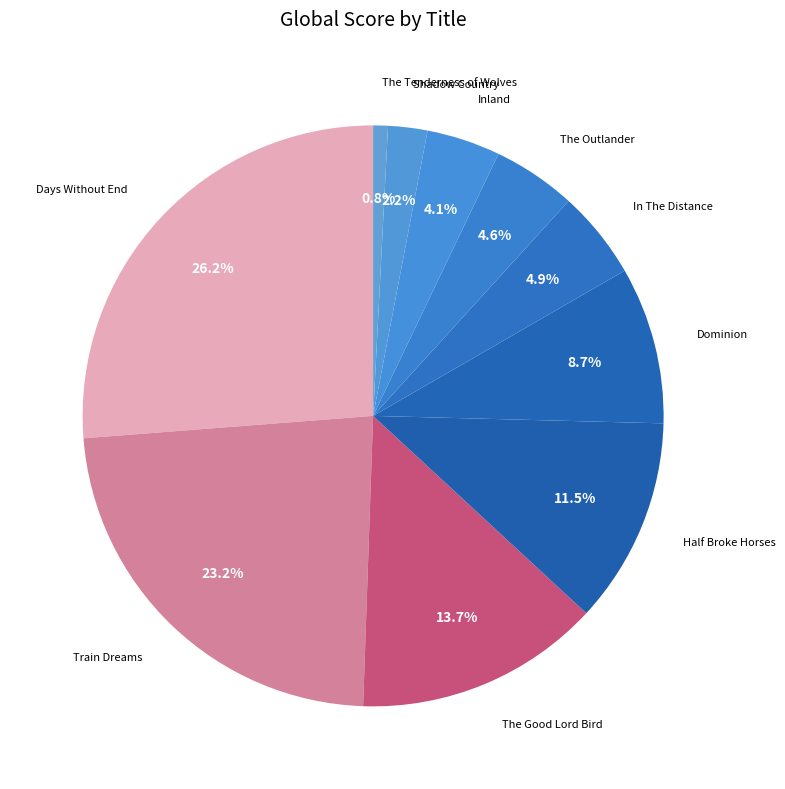

Does Days Without End represent more than half of the total?

No